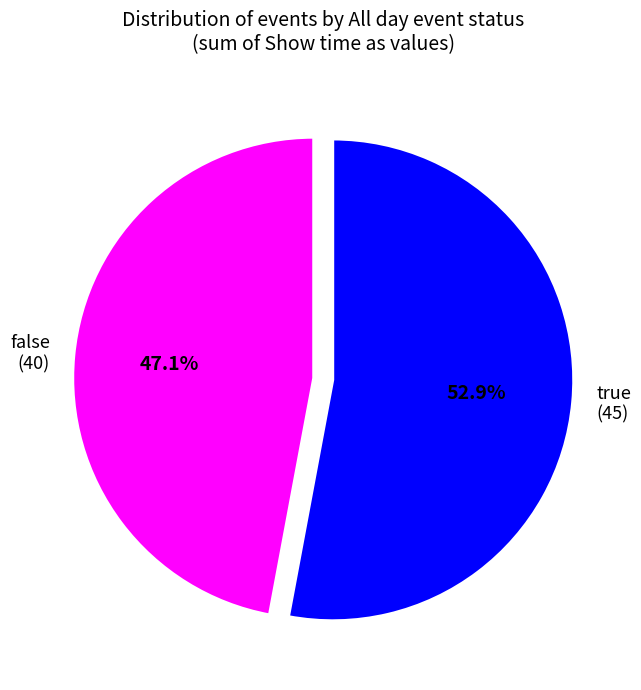

Approximately how many times larger is the value at false (40) compared to true (45)?

0.9